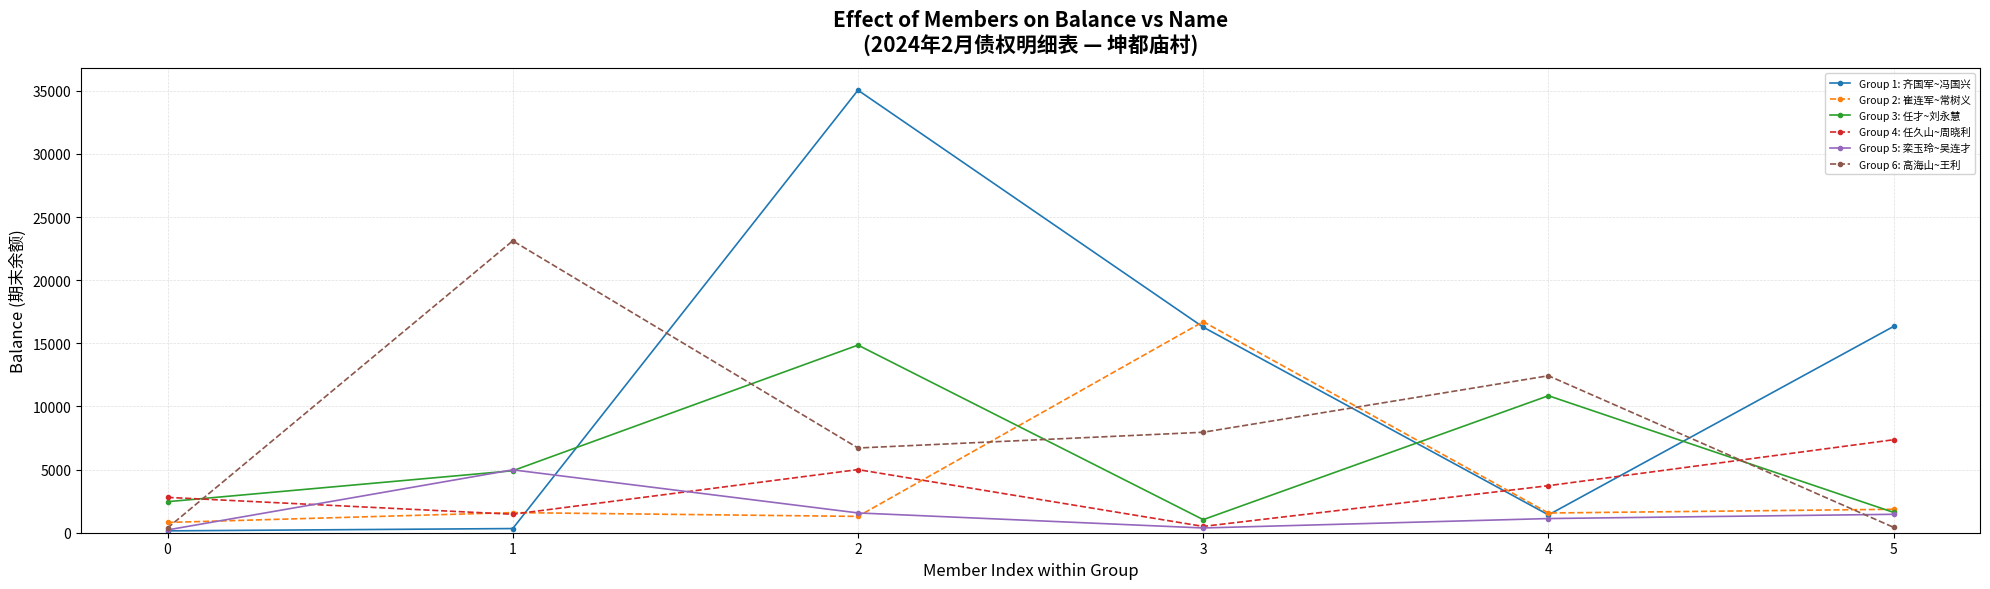

Which category has the highest value in the Group 4: 任久山~周晓利 series?

5